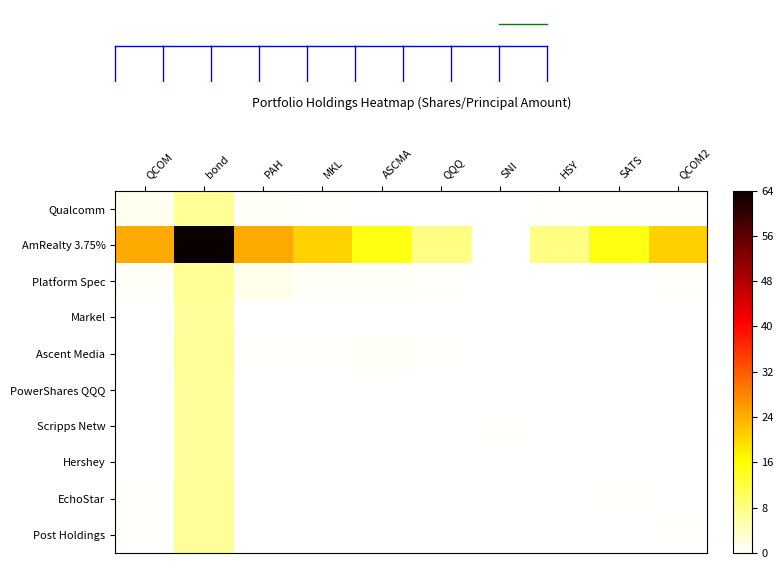

Rank the series by their maximum value, from highest to lowest.

AmRealty 3.75%, Platform Spec, Qualcomm, Post Holdings, Ascent Media, EchoStar, PowerShares QQQ, Hershey, Markel, Scripps Netw